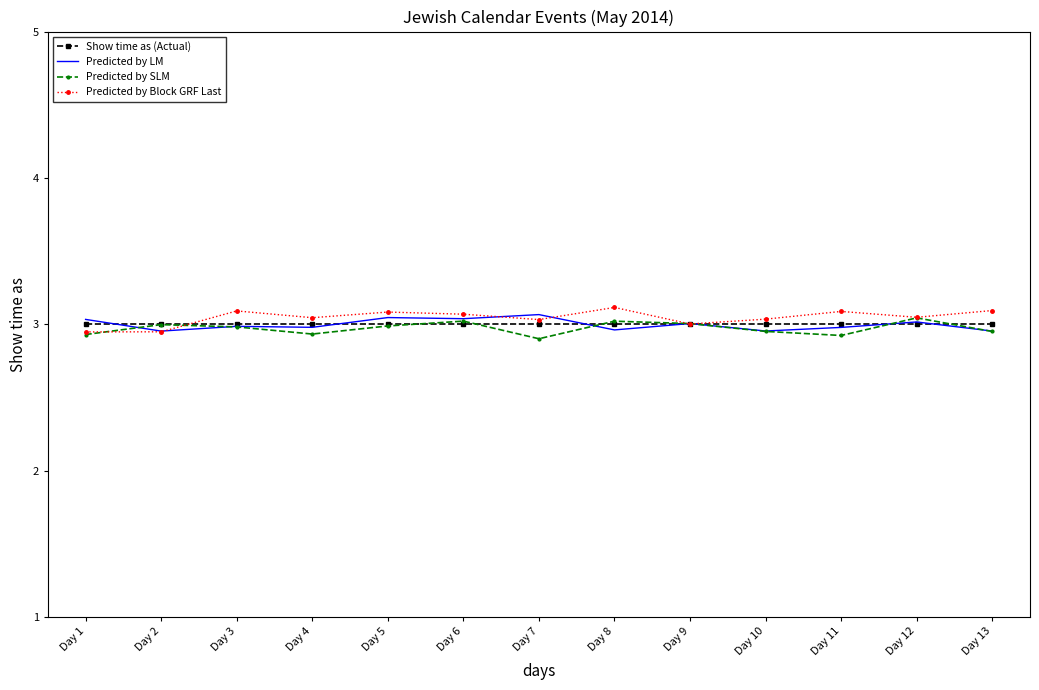

Where is the first local minimum for Predicted by SLM?

Day 4